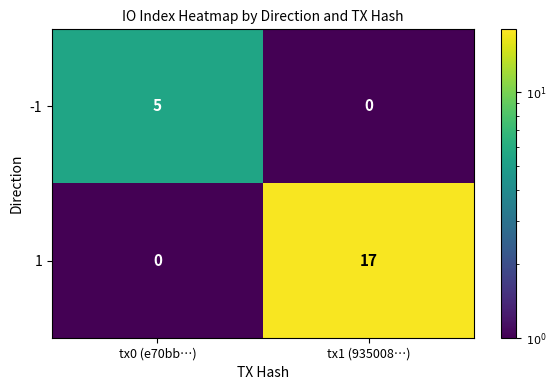

Which category has the highest value in the -1 series?

tx0 (e70bb…)